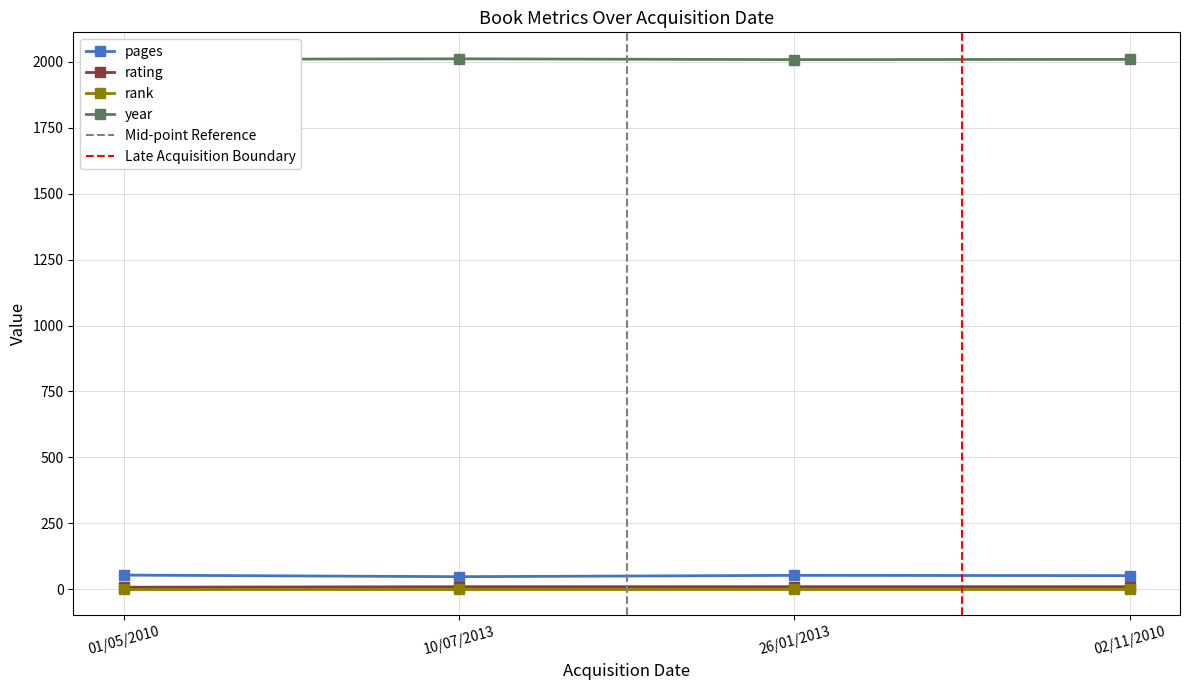

Which category has the highest value across all series?

10/07/2013